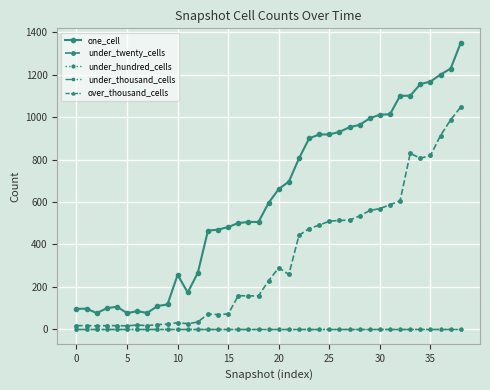

At how many categories does at least one series exceed 443?

26